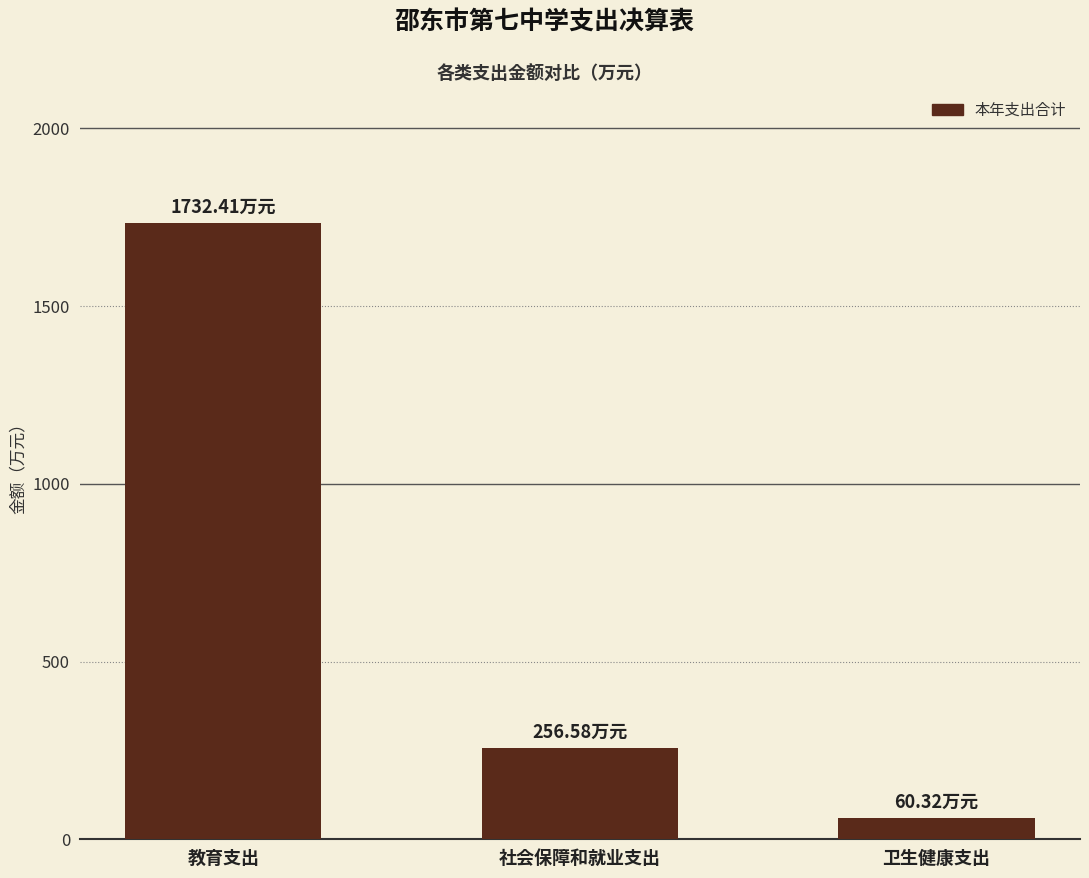

Reading right to left, extract all data points from this chart.

卫生健康支出=60.3	社会保障和就业支出=256.6	教育支出=1732.4